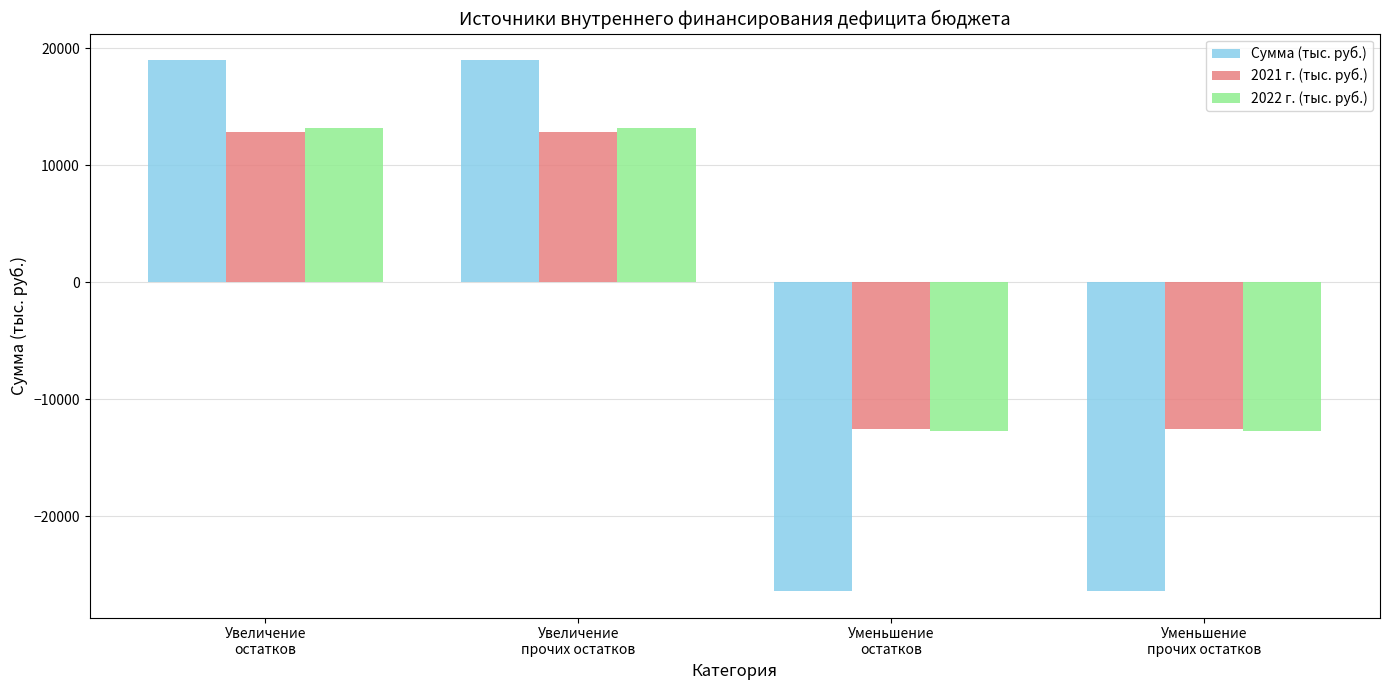

What is the sum of all 2022 г. (тыс. руб.) values?

1106.8